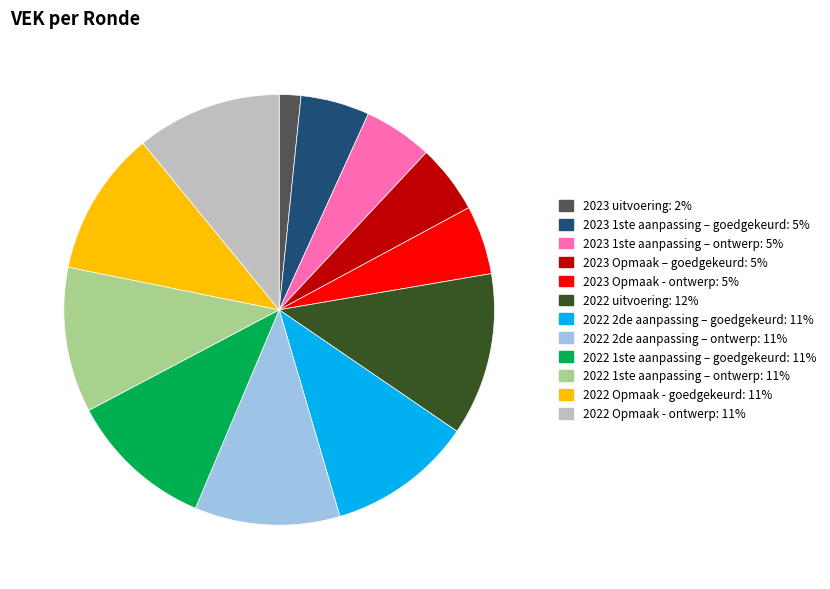

What is the largest slice in the pie chart?

2022 uitvoering